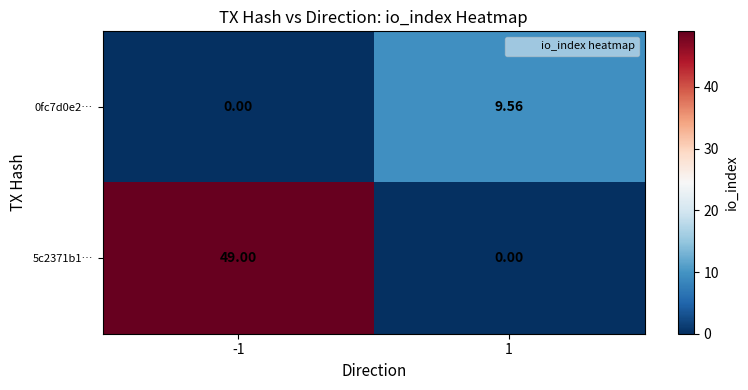

Count the number of data series in this chart.

2